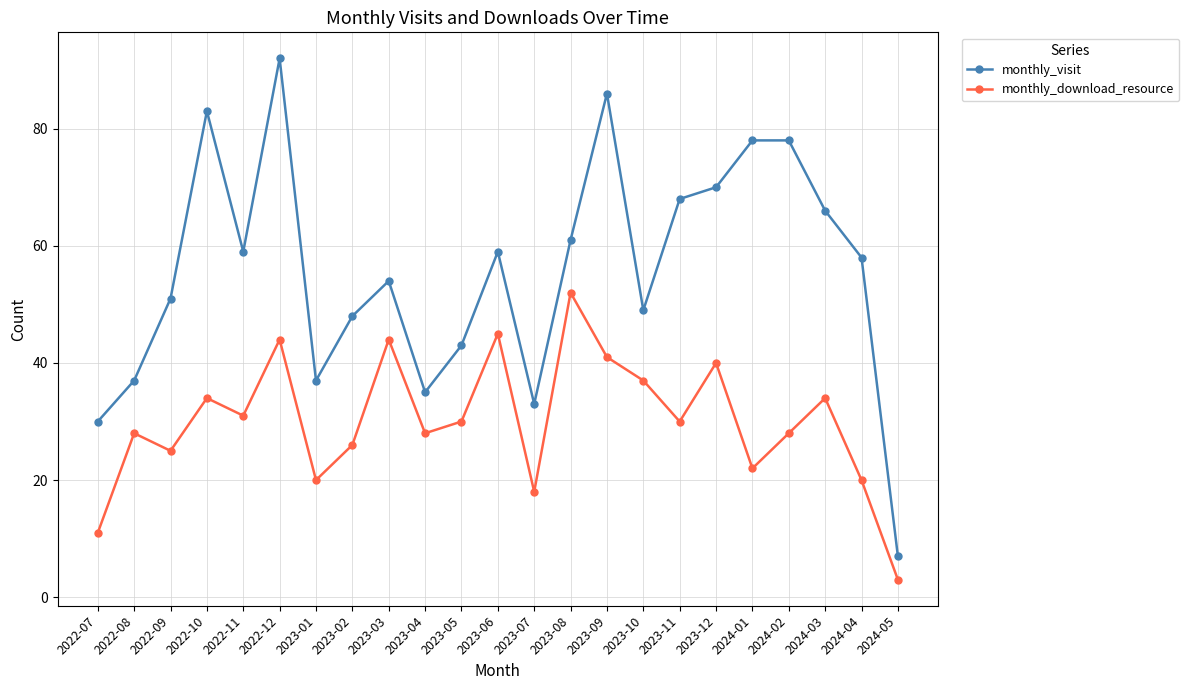

What is the label of the 11th point from the right?

2023-07